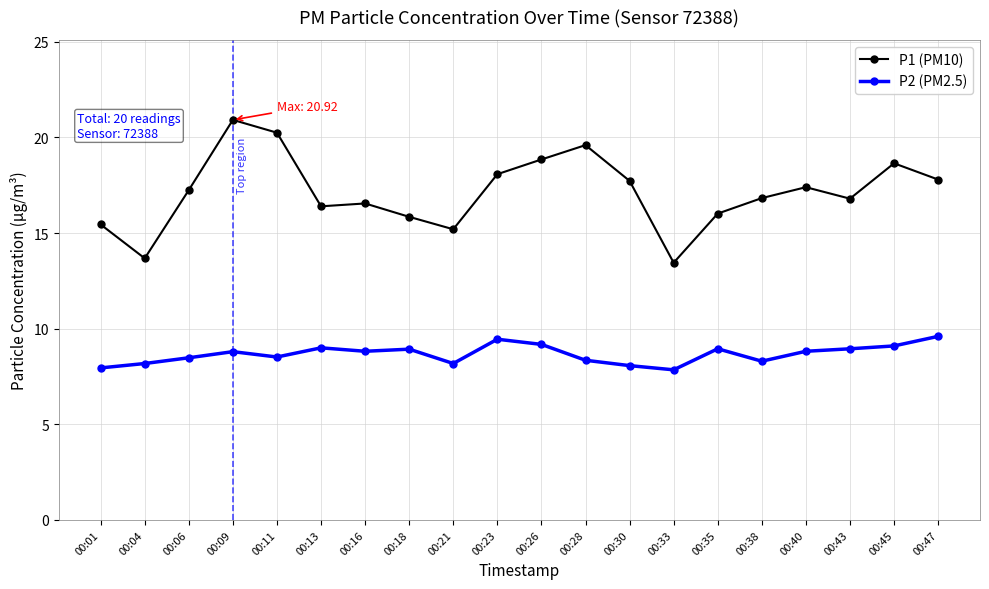

Which series has the largest range (max minus min)?

P1 (PM10)